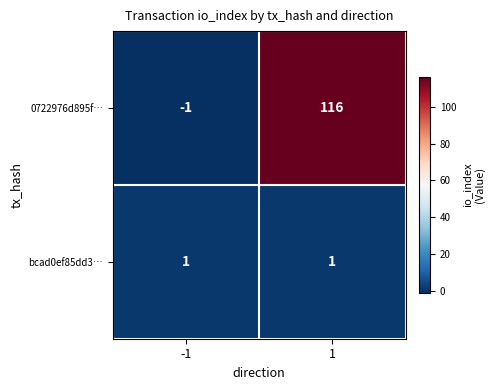

What is the sum of all 0722976d895f… values?

115